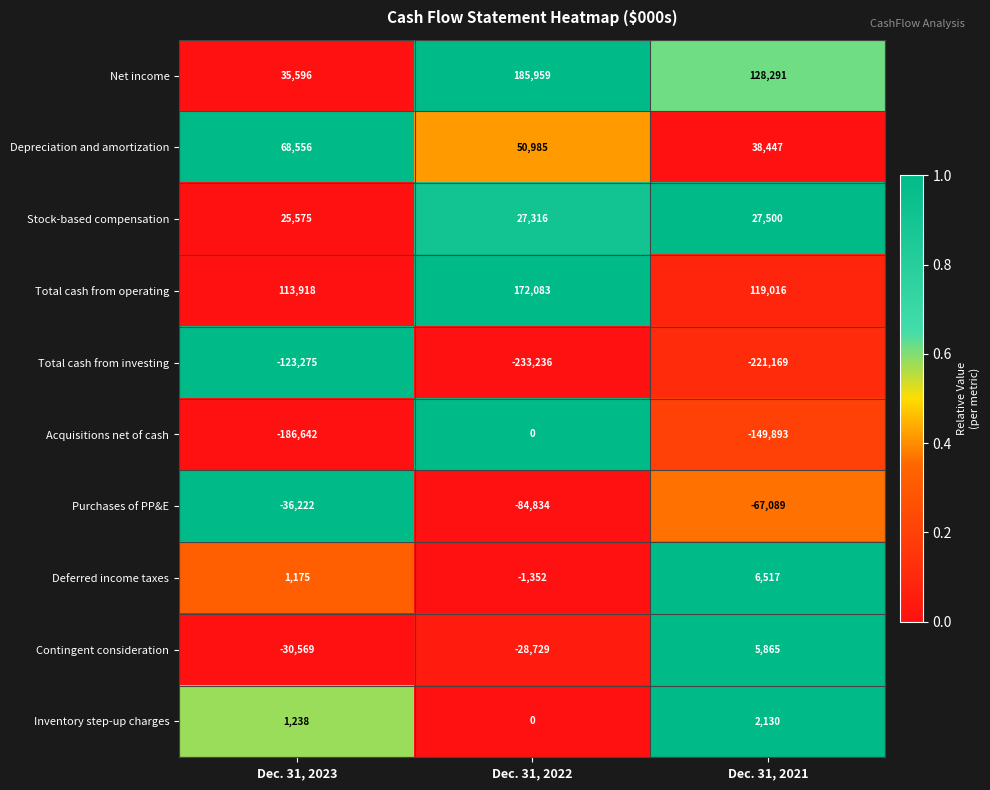

What is the sum of the Inventory step-up charges values at Dec. 31, 2023 and Dec. 31, 2021?

3368